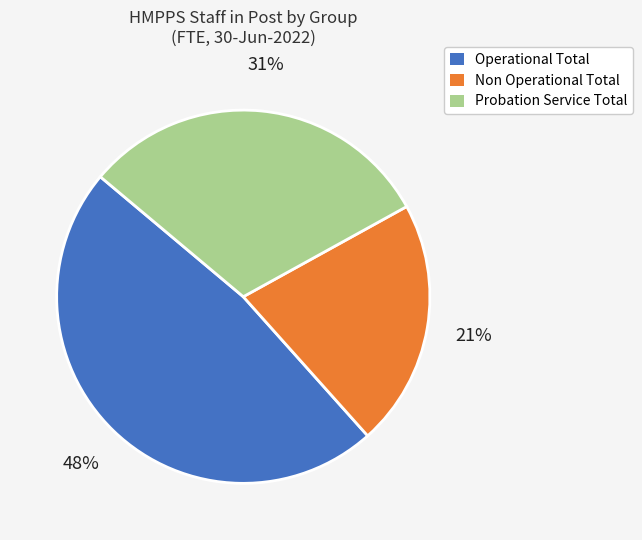

To the nearest percent, what is the difference between the Operational Total and Probation Service Total slice percentages?

17%